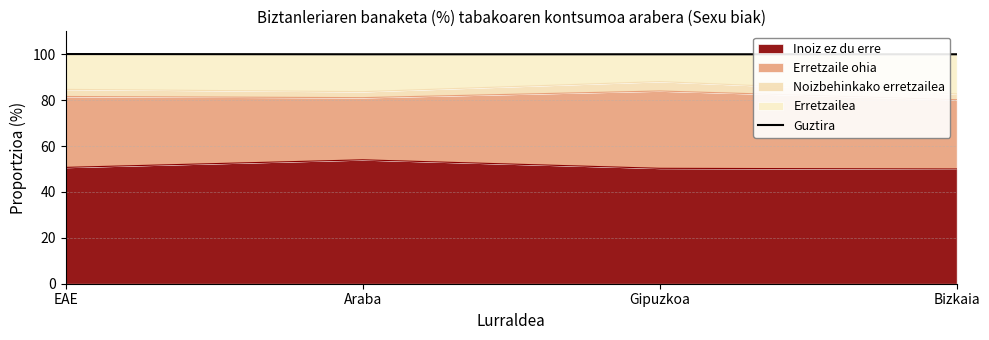

Which label corresponds to the smallest value in the chart?

Araba